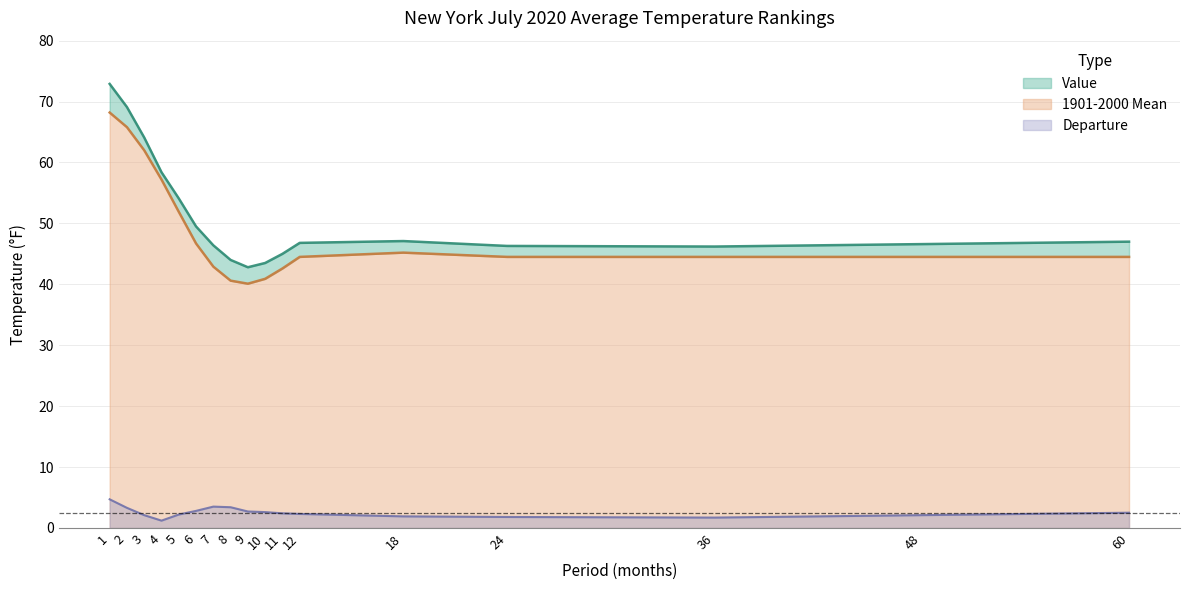

Rank the series by their maximum value, from highest to lowest.

Value, 1901-2000 Mean, Departure